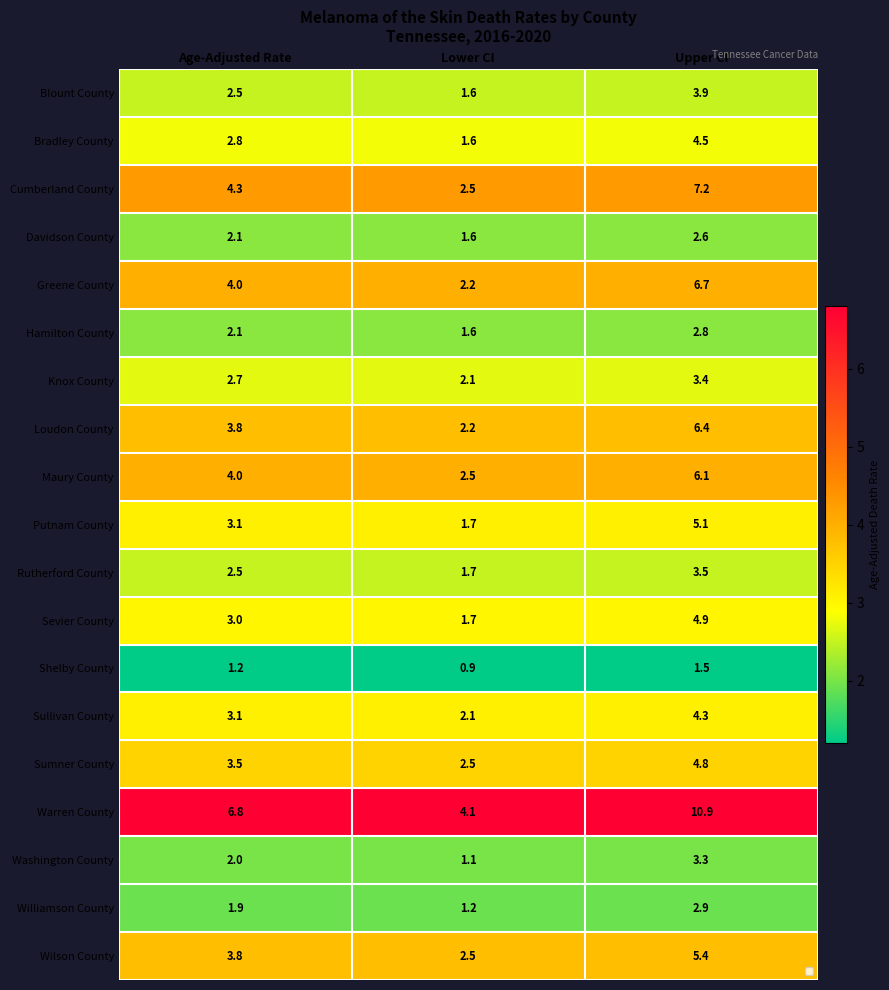

What is the difference between the Putnam County values at Upper CI and Lower CI?

3.4